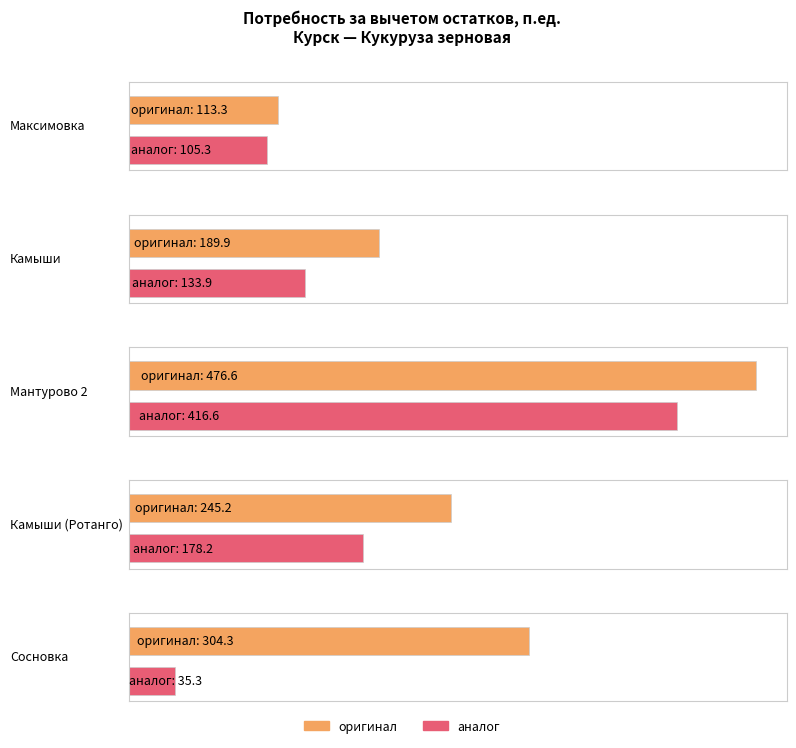

Which label corresponds to the largest value in the chart?

Мантурово 2